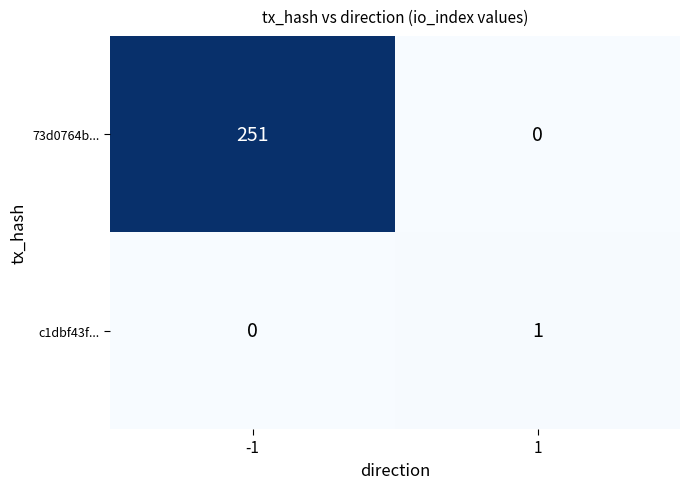

The value of c1dbf43f... at 1 is 1. True or false?

True